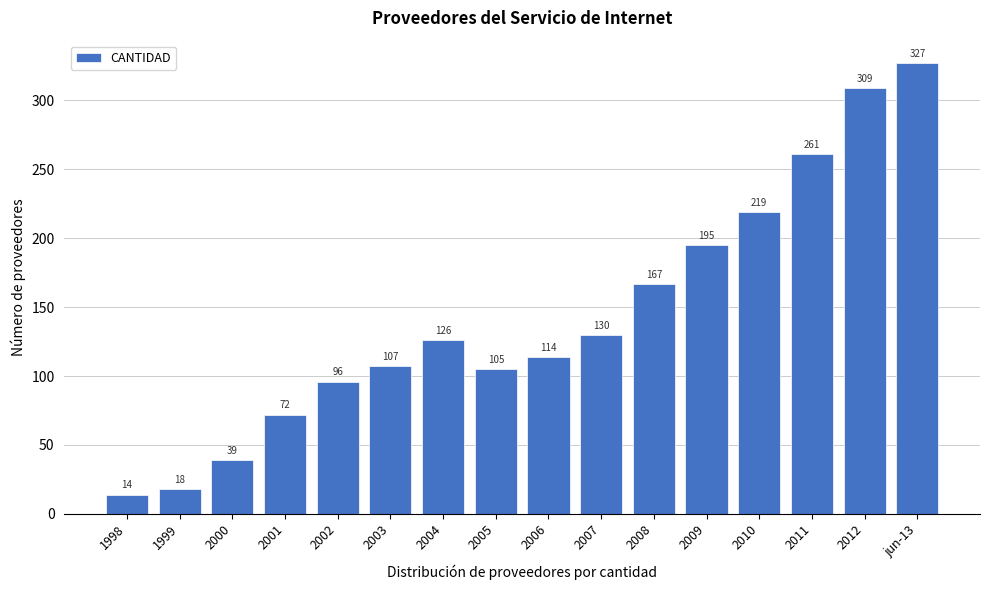

Reading left to right, extract all data points from this chart.

14	18	39	72	96	107	126	105	114	130	167	195	219	261	309	327